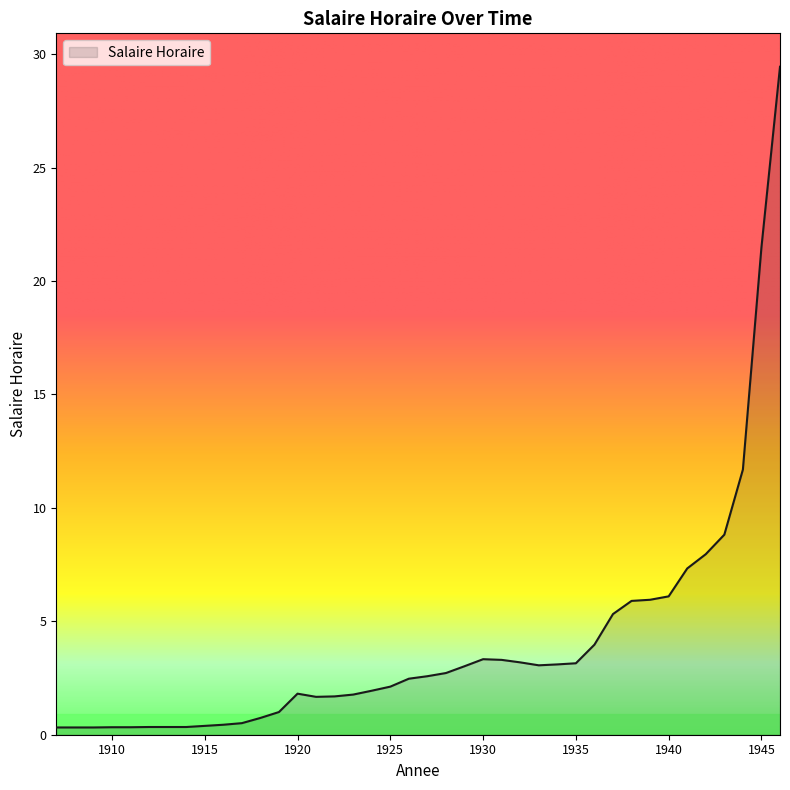

What is the difference between the maximum and minimum values?

29.1